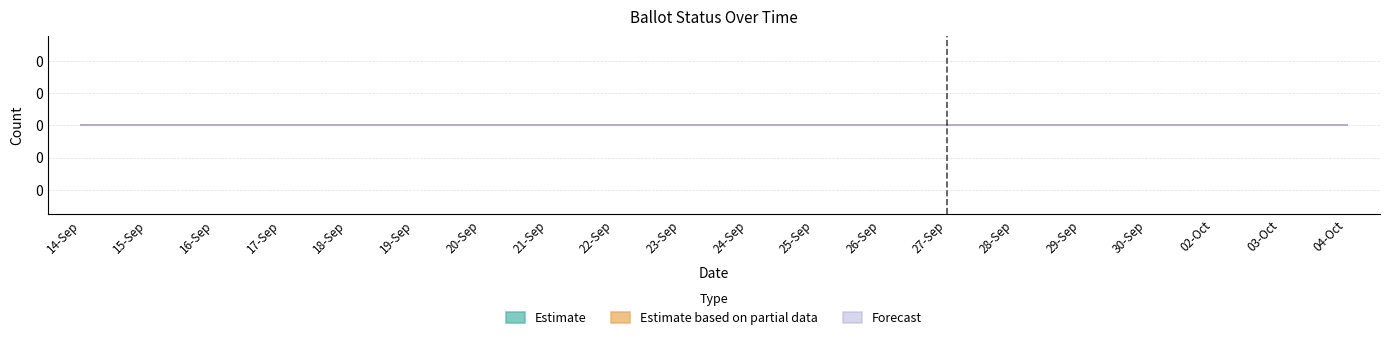

True or false: NOT_ISSUED and PROVISIONAL cross at least once.

False